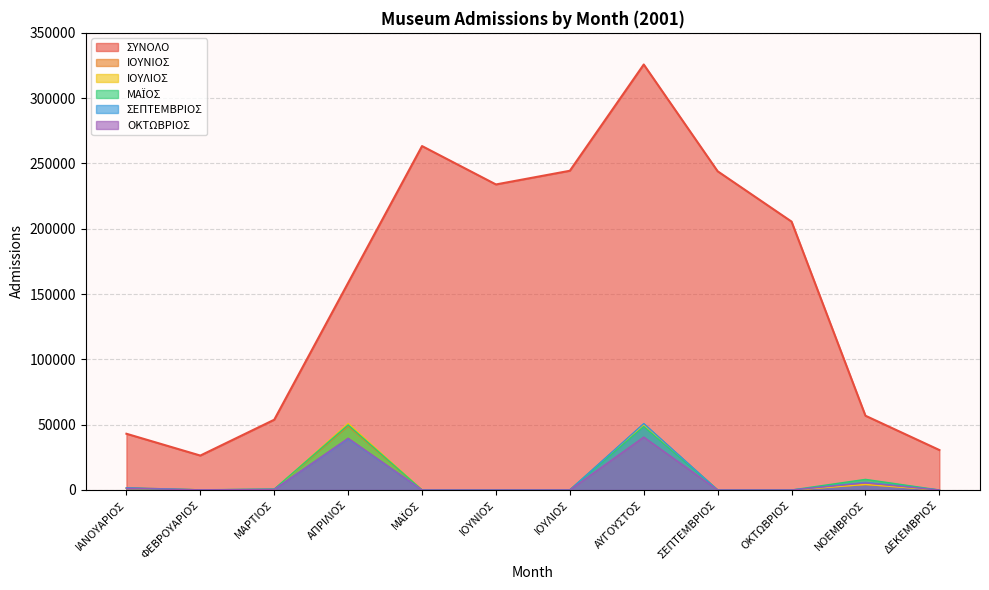

True or false: ΙΟΥΝΙΟΣ has a value of 150 at ΦΕΒΡΟΥΑΡΙΟΣ.

False